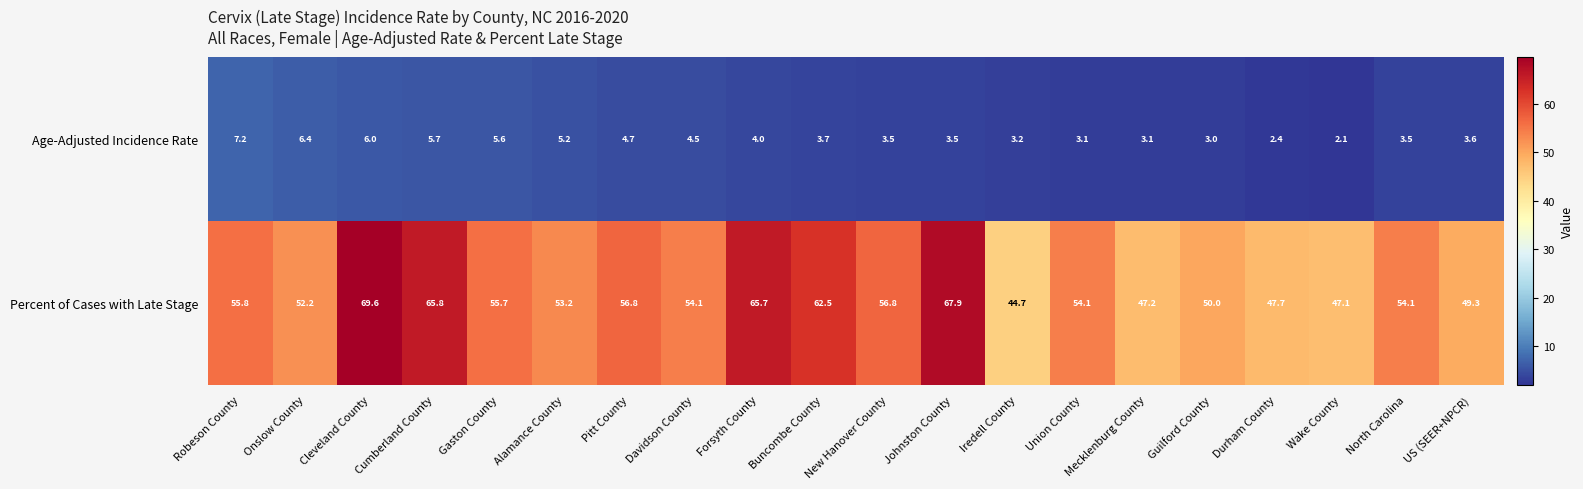

The Percent of Cases with Late Stage series shows 56.8 at Pitt County. True or false?

True